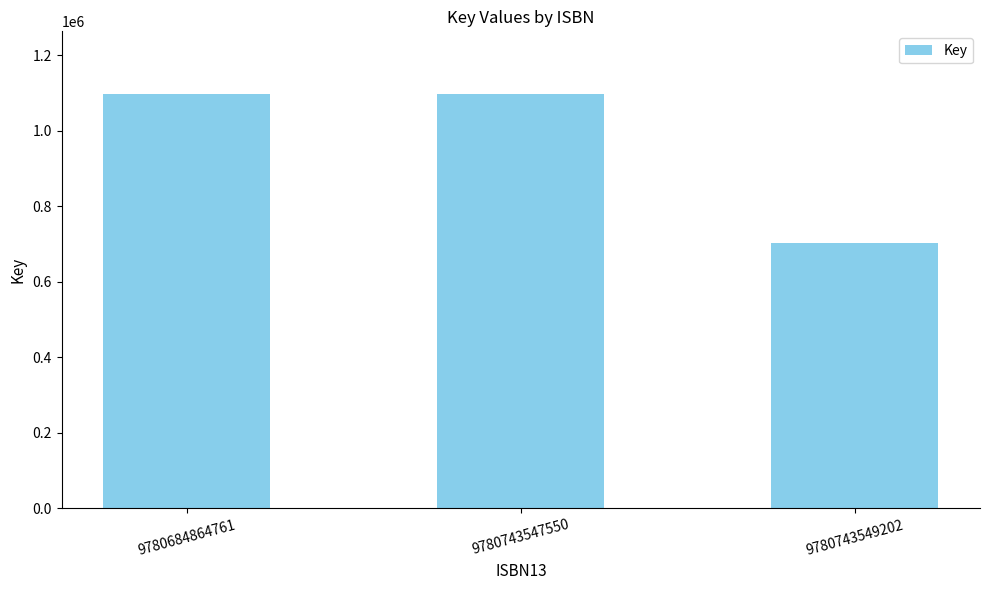

What is the difference between the maximum and minimum values?

395427